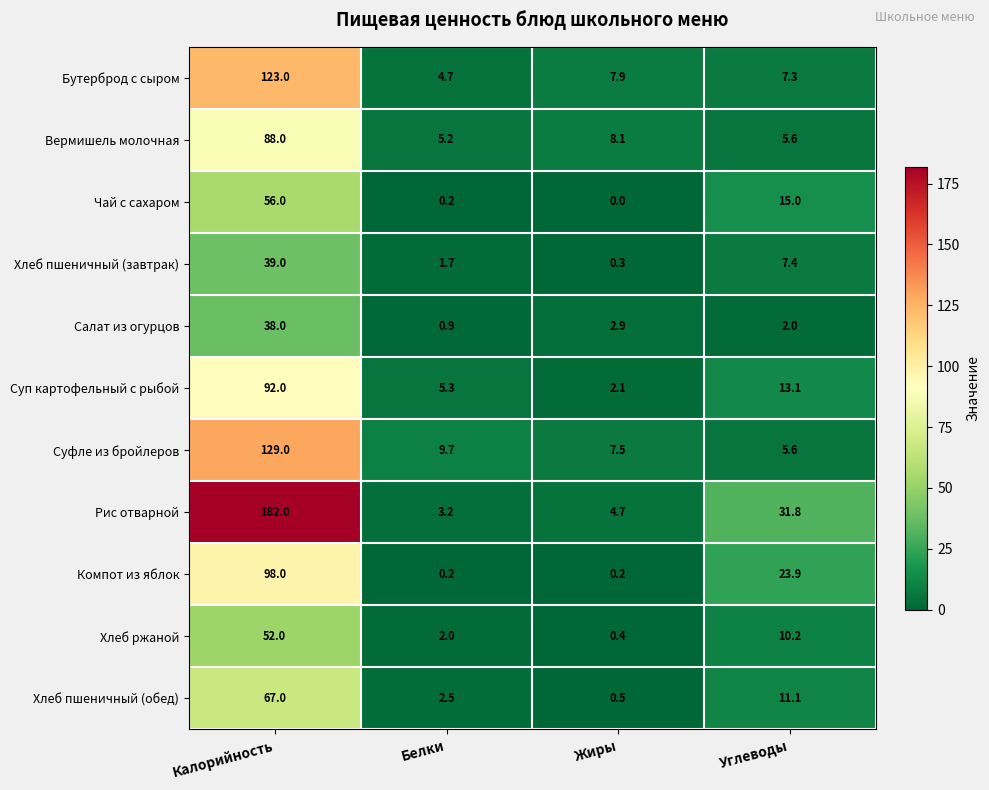

True or false: Суфле из бройлеров has a value of 14.3 at Белки.

False